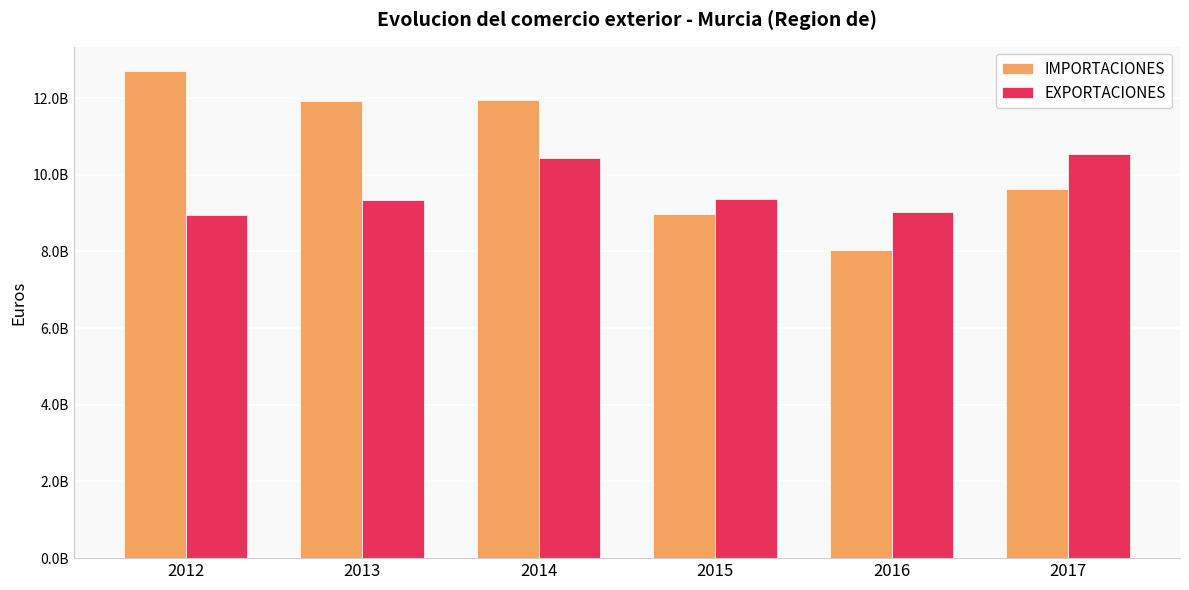

Are the bars horizontal?

No